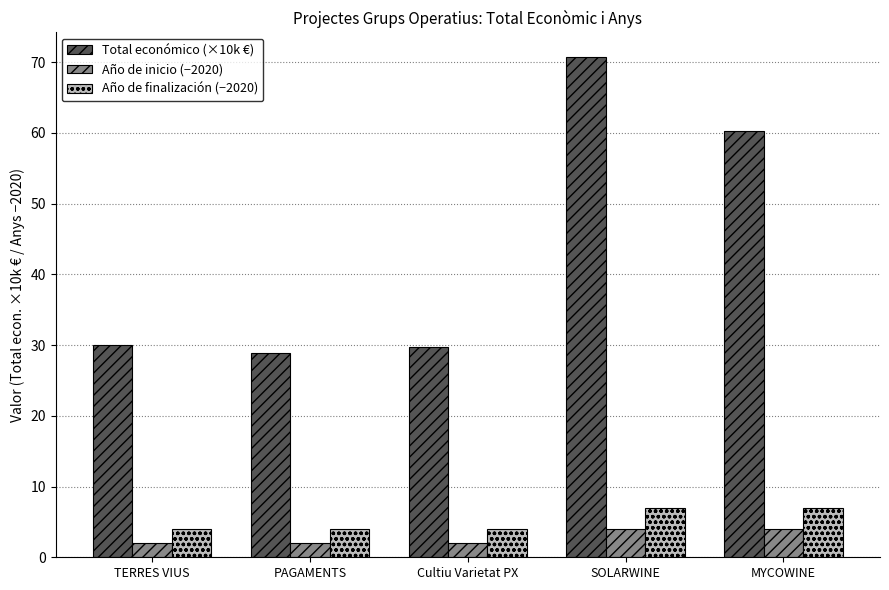

What are all the series names shown in the legend?

Total económico (×10k €), Año de inicio (−2020), Año de finalización (−2020)